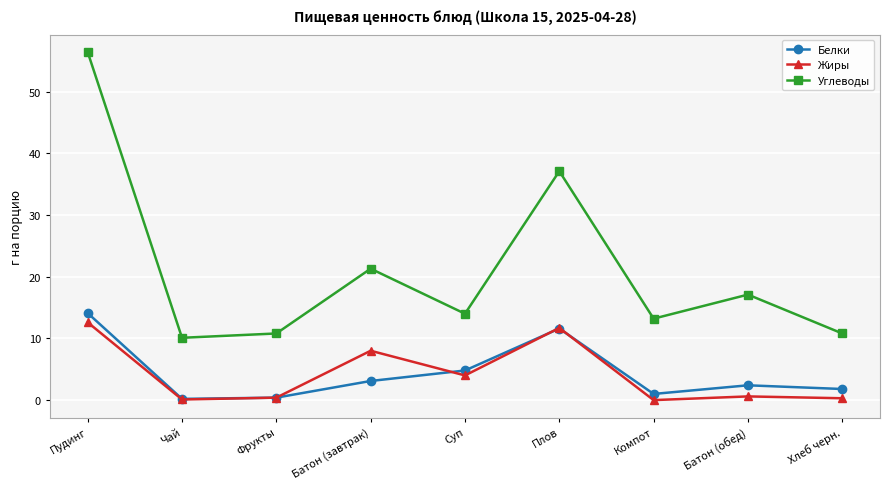

At which category is the sum across all series the highest?

Пудинг